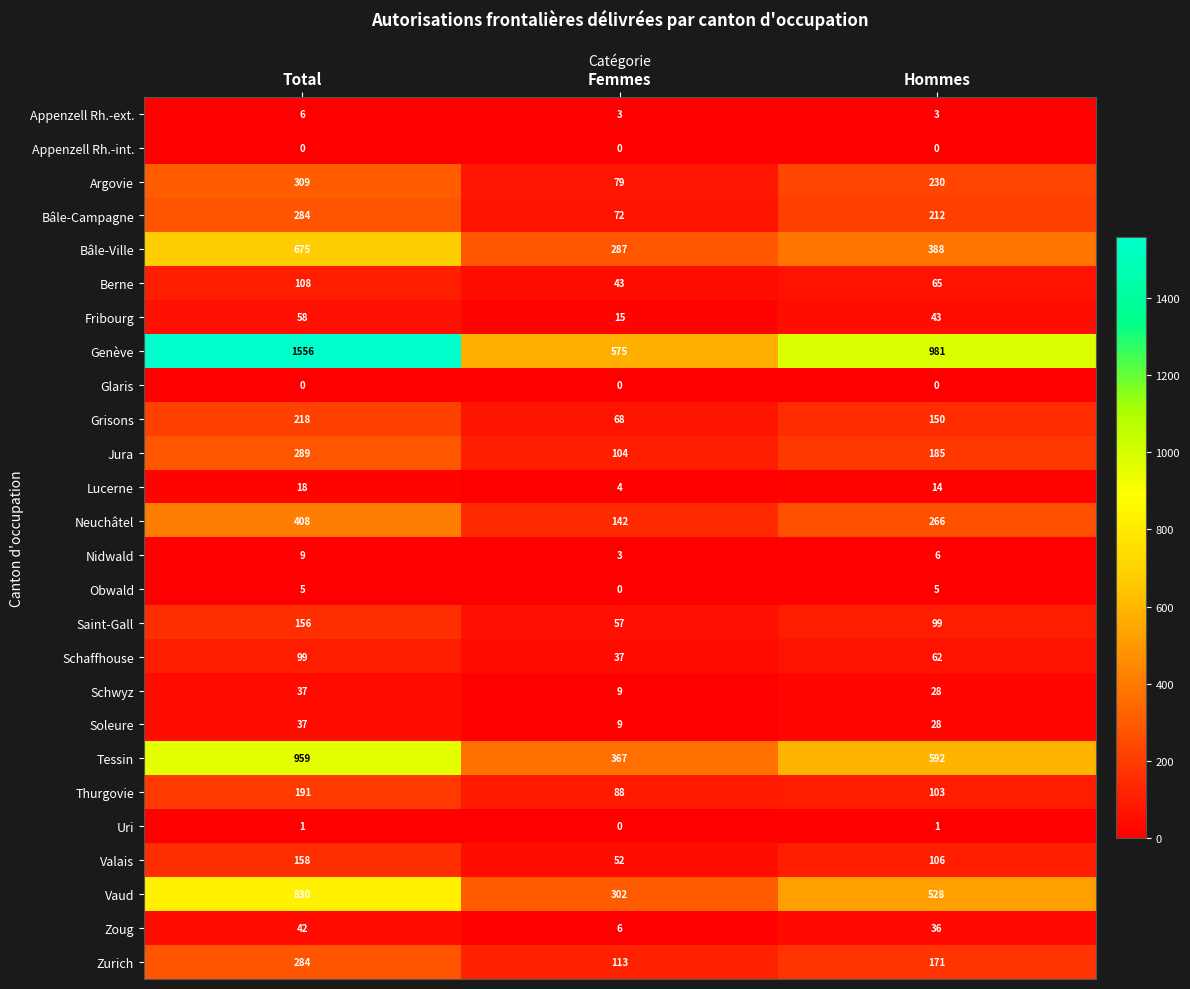

The value of Berne at Femmes is 14. True or false?

False